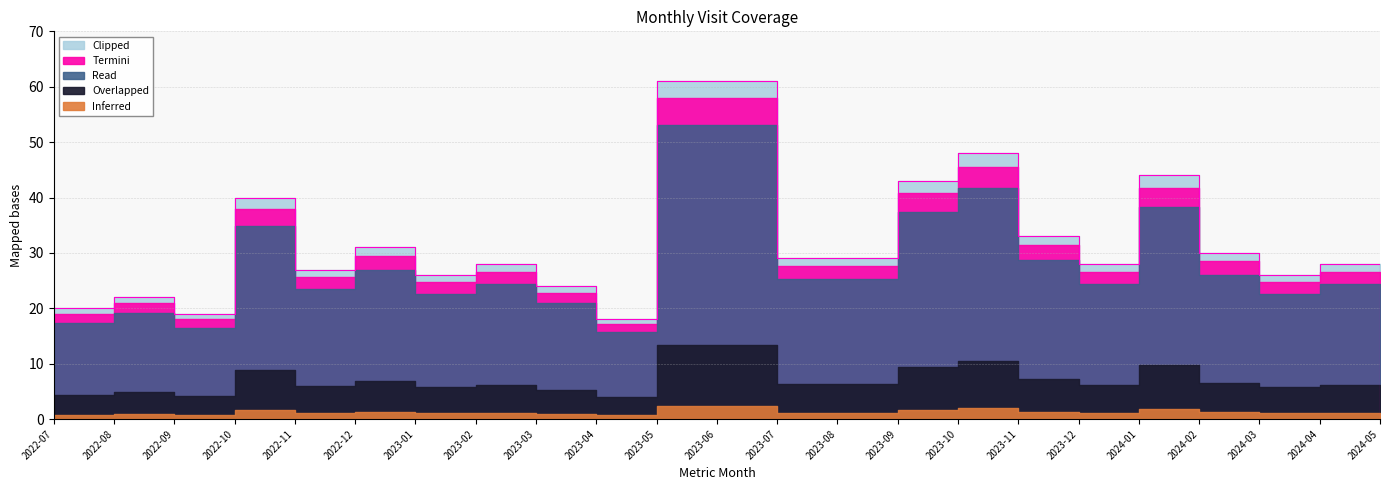

Which label corresponds to the smallest value in the chart?

2024-05